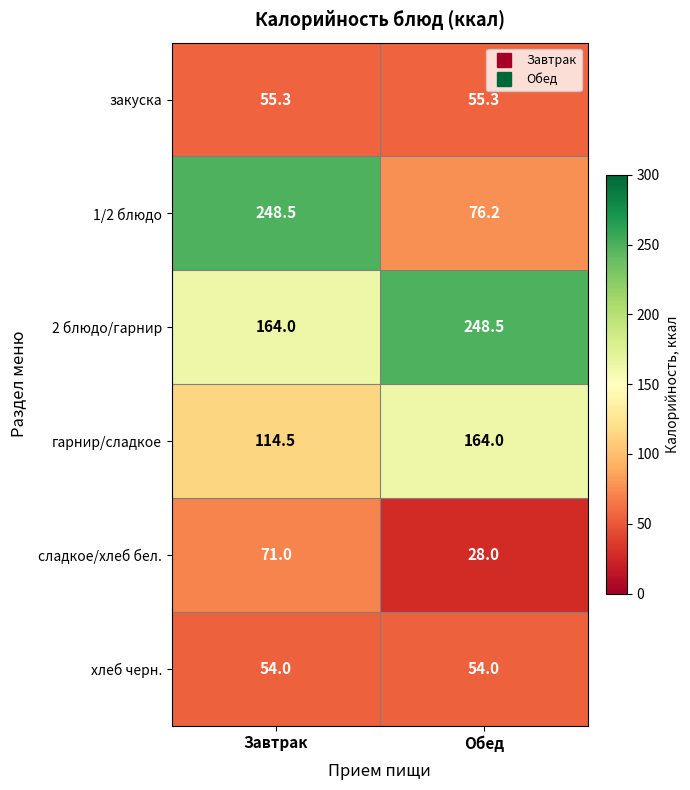

Reading left to right, extract all data points from this chart.

закуска: 55.3	55.3
1/2 блюдо: 248.5	76.2
2 блюдо/гарнир: 164.0	248.5
гарнир/сладкое: 114.5	164.0
сладкое/хлеб бел.: 71.0	28.0
хлеб черн.: 54.0	54.0